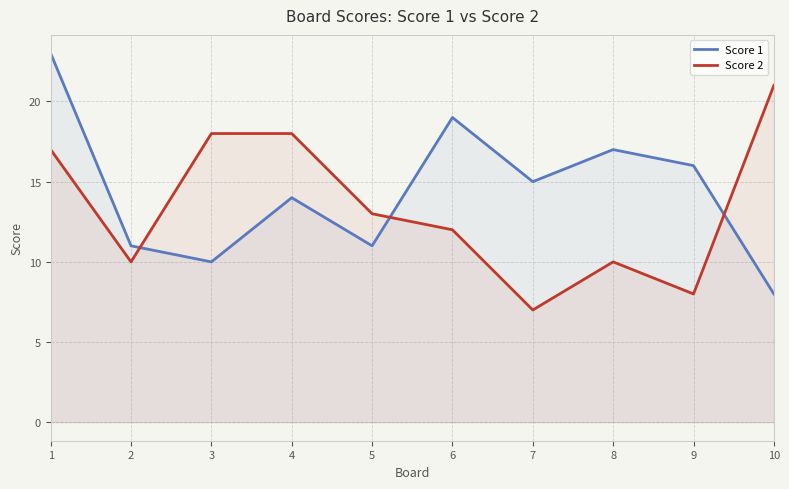

The value of Score 2 at 7 is 9. True or false?

False